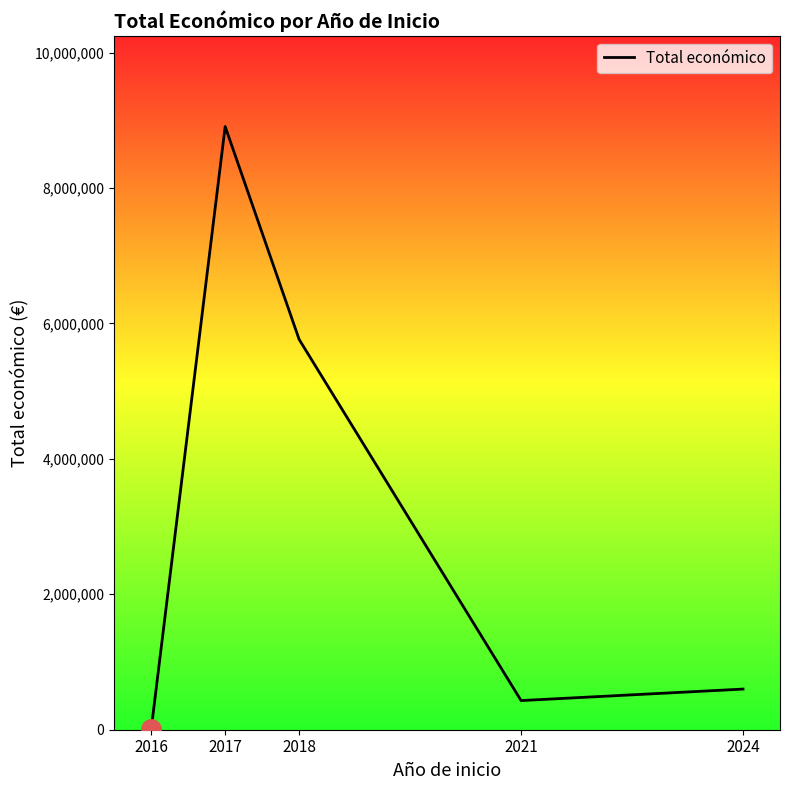

Rank the categories by value from lowest to highest.

2016, 2021, 2024, 2018, 2017